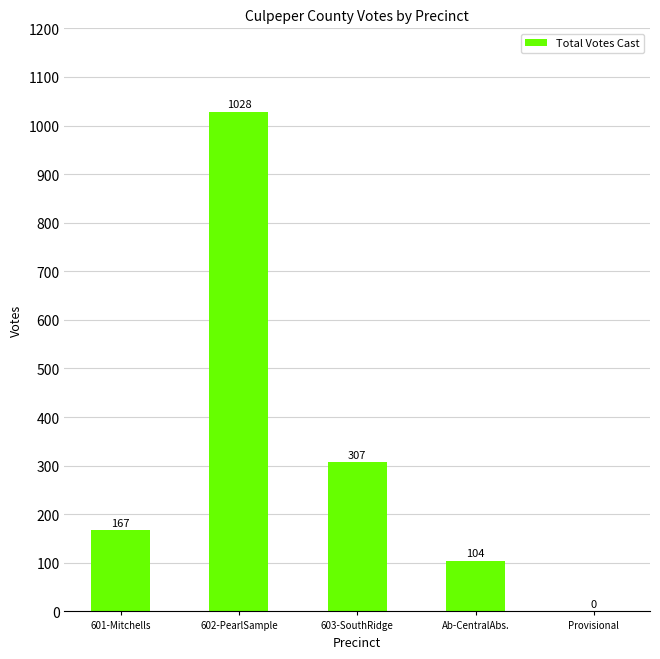

What value does the data have at Ab-CentralAbs., to the nearest 10?

100